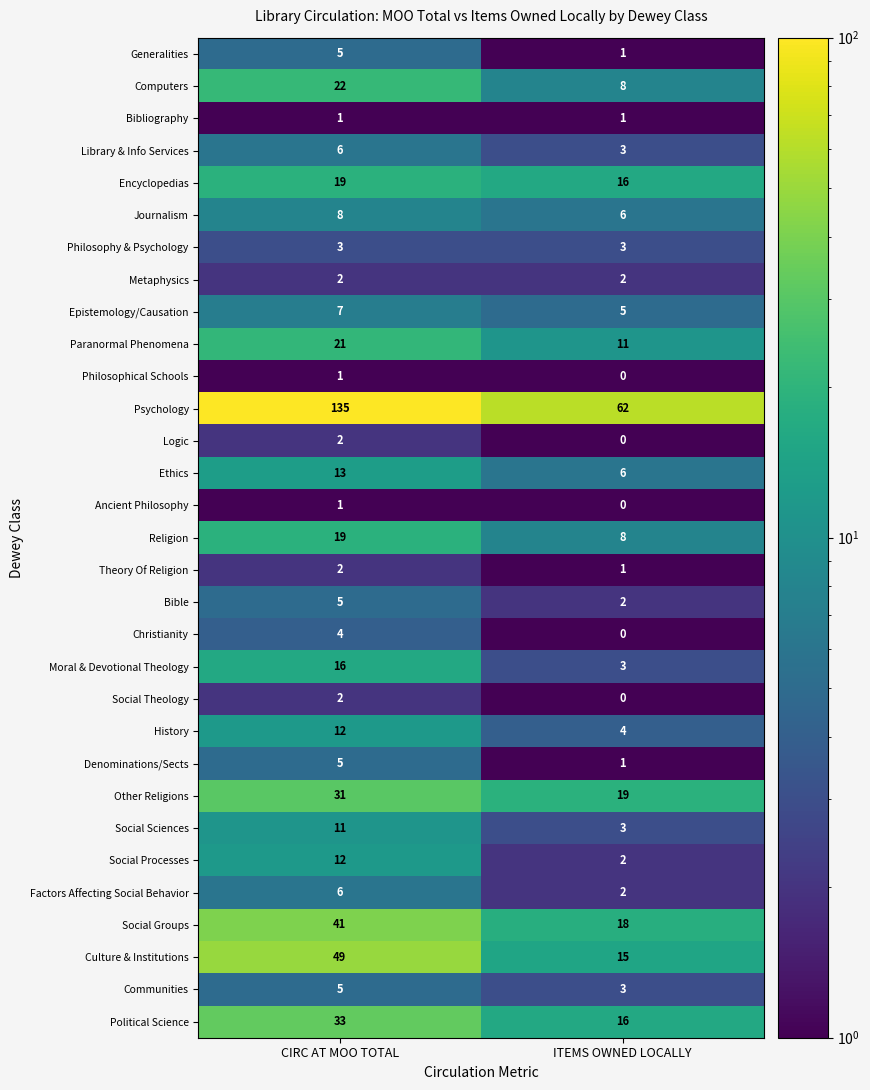

What is the approximate value of Culture & Institutions at CIRC AT MOO TOTAL, to the nearest 5?

50